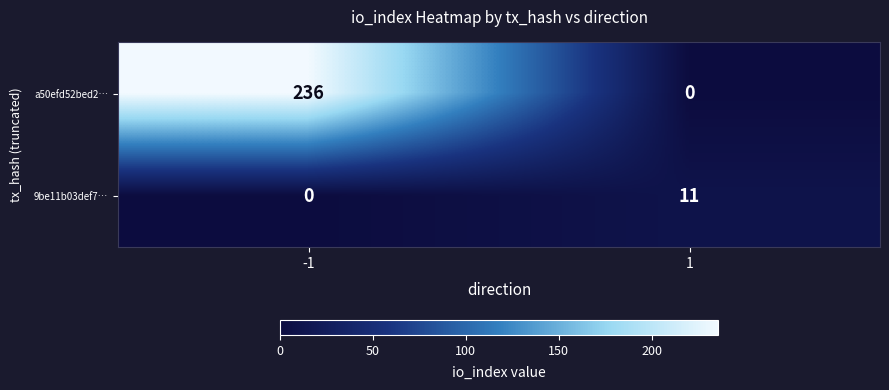

Which series has the widest spread of values?

a50efd52bed2…